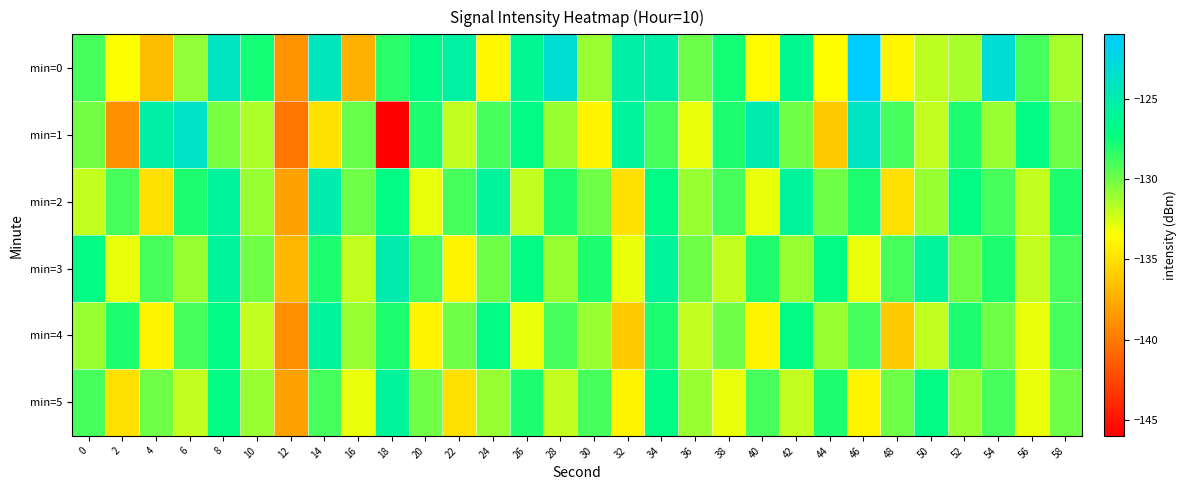

Reading left to right, transcribe all the data shown in this chart.

min=0: 0=-129.0	2=-133.5	4=-136.7	6=-130.8	8=-124.1	10=-127.8	12=-138.7	14=-124.3	16=-137.3	18=-128.3	20=-126.9	22=-125.6	24=-133.9	26=-126.4	28=-123.3	30=-131.0	32=-125.3	34=-125.3	36=-129.9	38=-127.7	40=-133.6	42=-126.5	44=-133.6	46=-121.0	48=-133.9	50=-131.9	52=-131.4	54=-123.0	56=-129.0	58=-131.3
min=1: 0=-130.1	2=-138.9	4=-125.4	6=-123.8	8=-130.2	10=-131.5	12=-140.1	14=-135.0	16=-129.8	18=-146.0	20=-128.0	22=-132.0	24=-129.0	26=-127.0	28=-131.0	30=-134.0	32=-126.0	34=-129.0	36=-133.0	38=-128.0	40=-125.0	42=-130.0	44=-136.0	46=-124.0	48=-129.0	50=-132.0	52=-128.0	54=-131.0	56=-127.0	58=-130.0
min=2: 0=-132.0	2=-129.0	4=-135.0	6=-128.0	8=-126.0	10=-131.0	12=-138.0	14=-125.0	16=-130.0	18=-127.0	20=-133.0	22=-129.0	24=-126.0	26=-132.0	28=-128.0	30=-130.0	32=-135.0	34=-127.0	36=-131.0	38=-129.0	40=-133.0	42=-126.0	44=-130.0	46=-128.0	48=-135.0	50=-131.0	52=-127.0	54=-129.0	56=-132.0	58=-128.0
min=3: 0=-127.0	2=-133.0	4=-129.0	6=-131.0	8=-126.0	10=-130.0	12=-137.0	14=-128.0	16=-132.0	18=-125.0	20=-129.0	22=-134.0	24=-130.0	26=-127.0	28=-131.0	30=-128.0	32=-133.0	34=-126.0	36=-130.0	38=-132.0	40=-128.0	42=-131.0	44=-127.0	46=-133.0	48=-129.0	50=-126.0	52=-130.0	54=-128.0	56=-132.0	58=-129.0
min=4: 0=-131.0	2=-128.0	4=-134.0	6=-129.0	8=-127.0	10=-132.0	12=-139.0	14=-126.0	16=-131.0	18=-128.0	20=-134.0	22=-130.0	24=-127.0	26=-133.0	28=-129.0	30=-131.0	32=-136.0	34=-128.0	36=-132.0	38=-130.0	40=-134.0	42=-127.0	44=-131.0	46=-129.0	48=-136.0	50=-132.0	52=-128.0	54=-130.0	56=-133.0	58=-129.0
min=5: 0=-129.0	2=-135.0	4=-130.0	6=-132.0	8=-127.0	10=-131.0	12=-138.0	14=-129.0	16=-133.0	18=-126.0	20=-130.0	22=-135.0	24=-131.0	26=-128.0	28=-132.0	30=-129.0	32=-134.0	34=-127.0	36=-131.0	38=-133.0	40=-129.0	42=-132.0	44=-128.0	46=-134.0	48=-130.0	50=-127.0	52=-131.0	54=-129.0	56=-133.0	58=-130.0